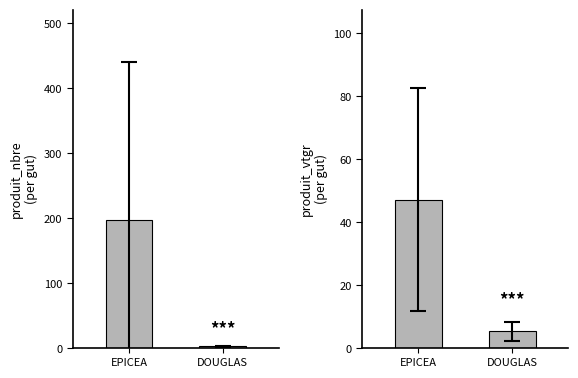

Reading left to right, transcribe all the data shown in this chart.

produit_nbre: 198.0	3.0
produit_vtgr: 47.1	5.4